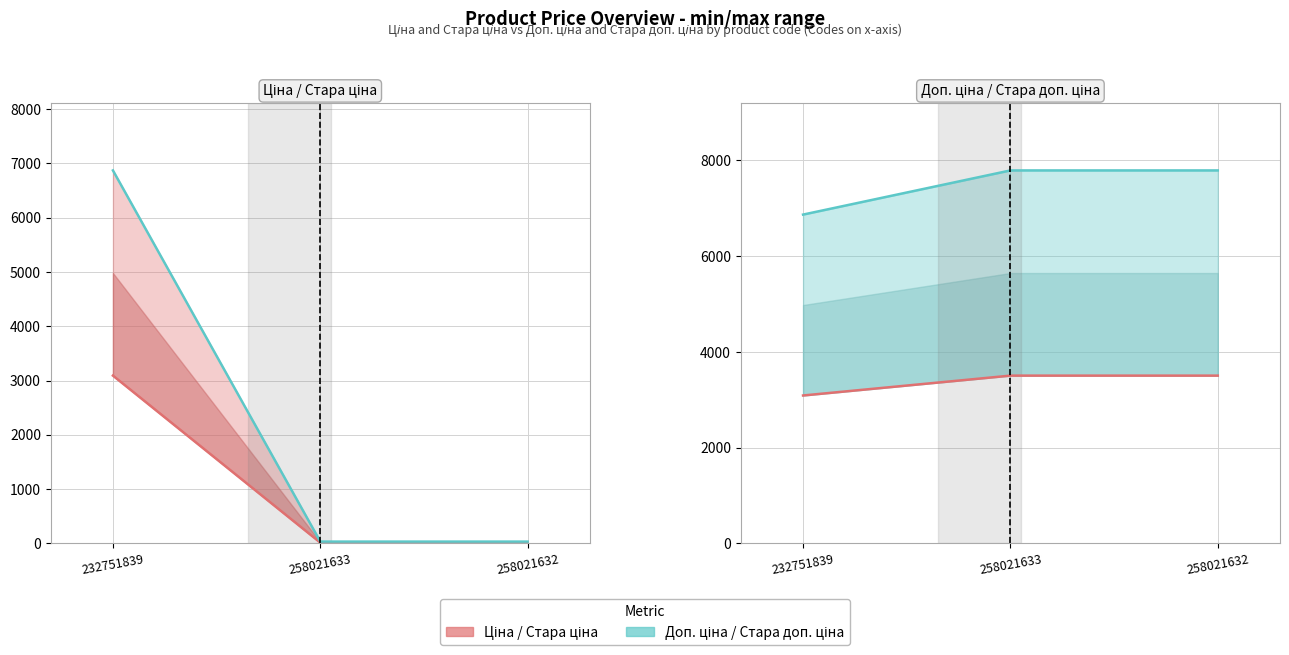

True or false: Стара ціна (line) has a value of 34.6 at 258021633.

True